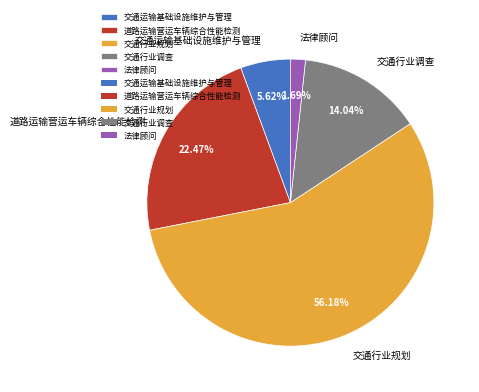

Count the number of slices in the pie.

5